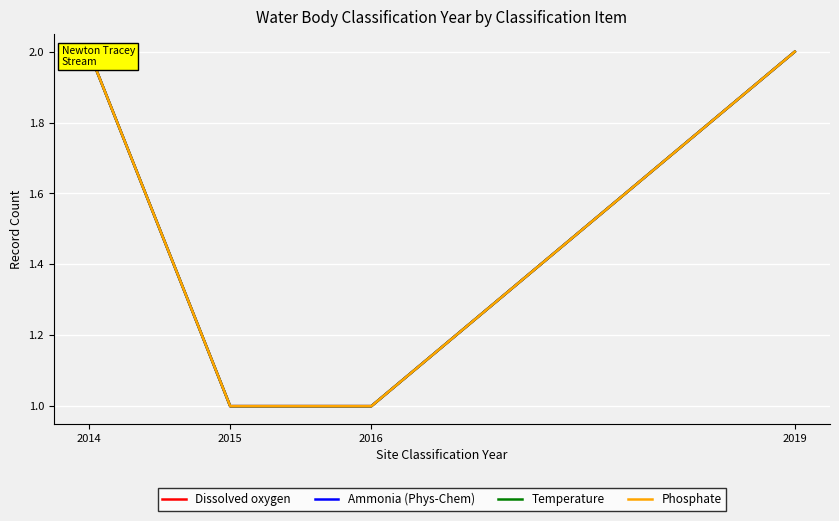

Is it true that Dissolved oxygen equals 1 at 2019?

False